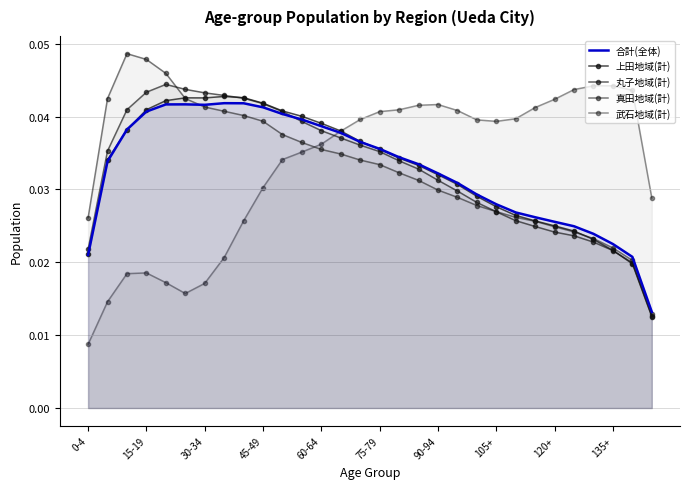

True or false: 上田地域(計) has more than 1 points higher than both neighbors.

True